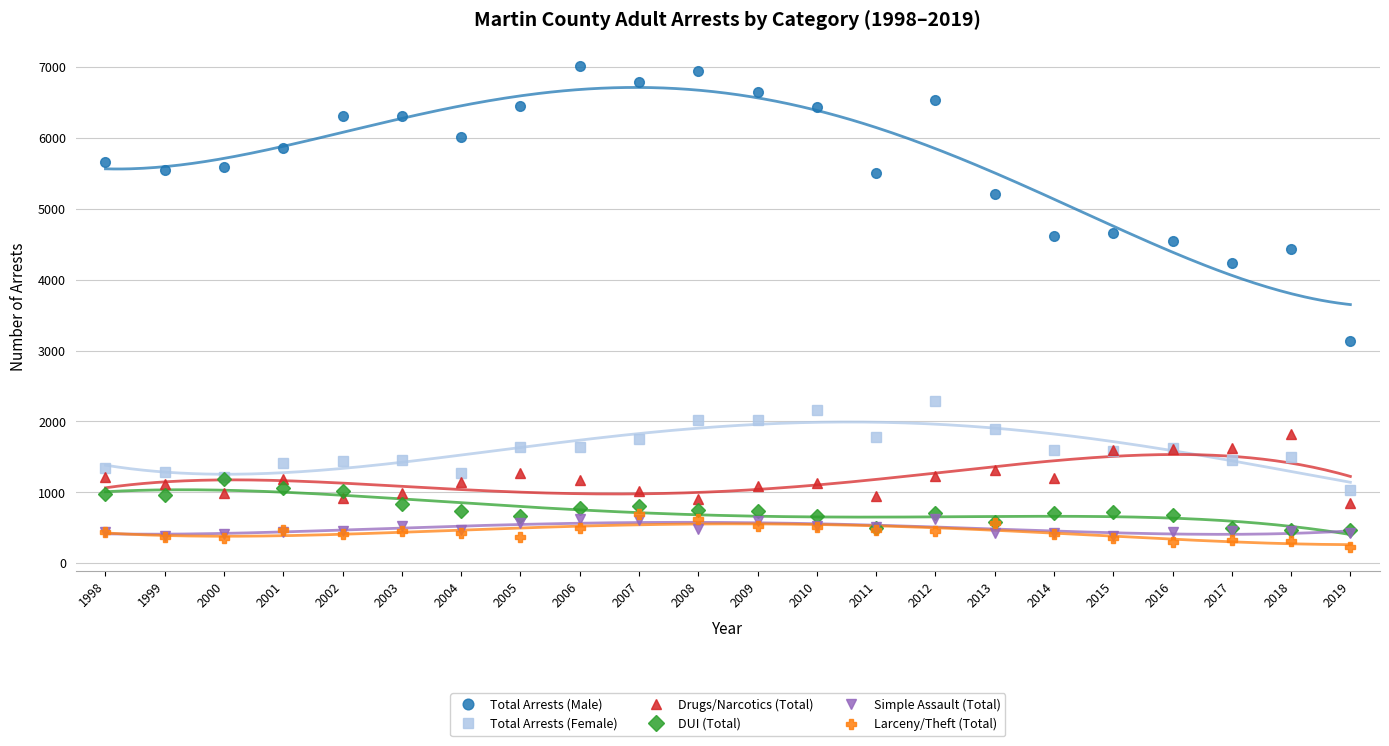

Rank the series by their maximum value, from highest to lowest.

Total Arrests (Male), Total Arrests (Female), Drugs/Narcotics (Total), DUI (Total), Larceny/Theft (Total), Simple Assault (Total)